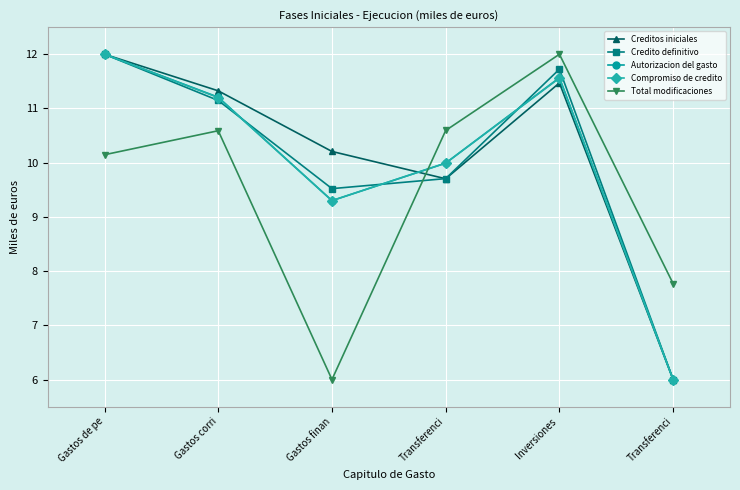

What is the sum of the Total modificaciones values at Inversiones  and Transferenci?

22.6